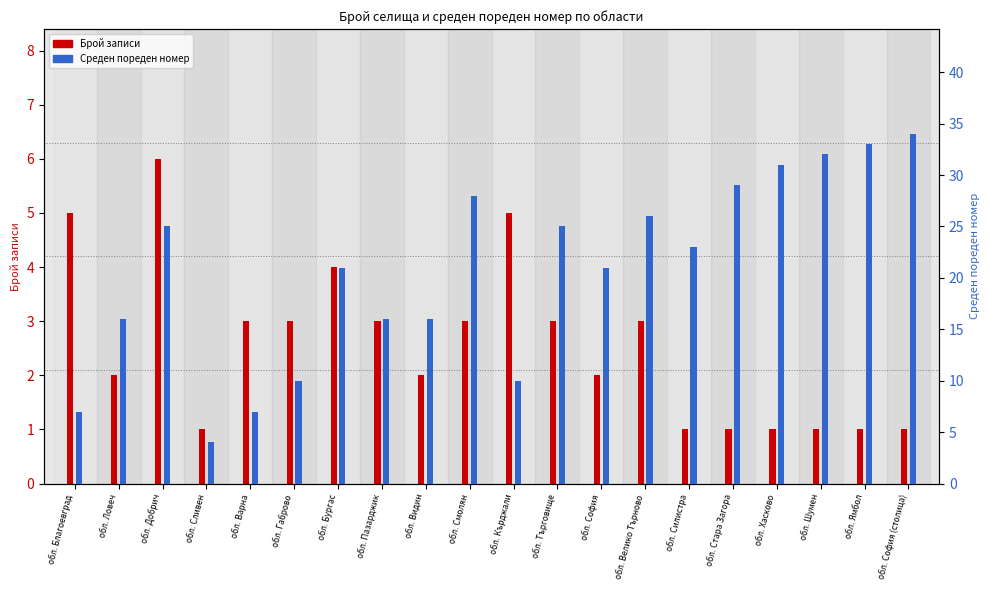

What is the total value across all series at обл. Шумен?

33